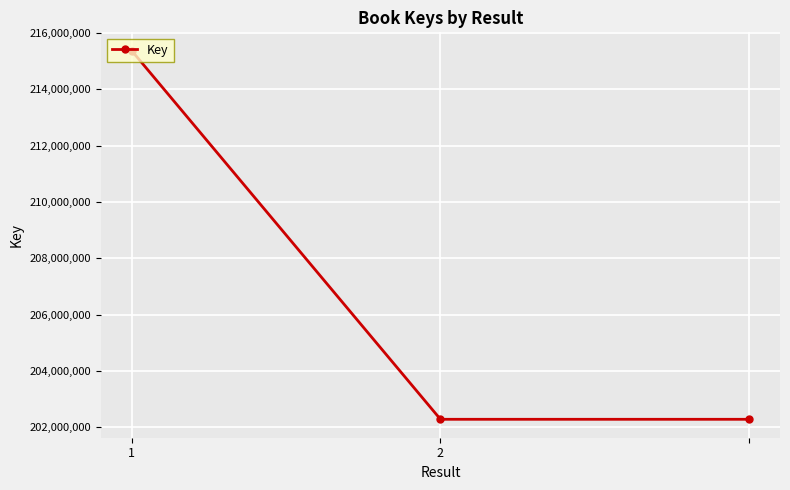

Reading left to right, what are all the values shown in this chart?

215363745	202287625	202287625